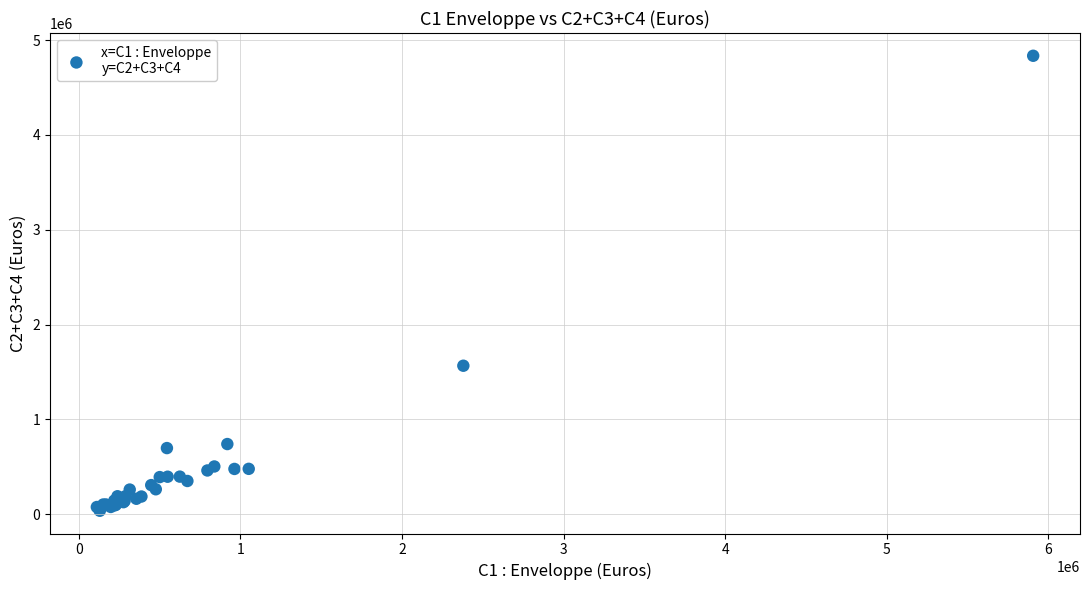

What Y value in the scatter plot is closest to 2436250?

1566500